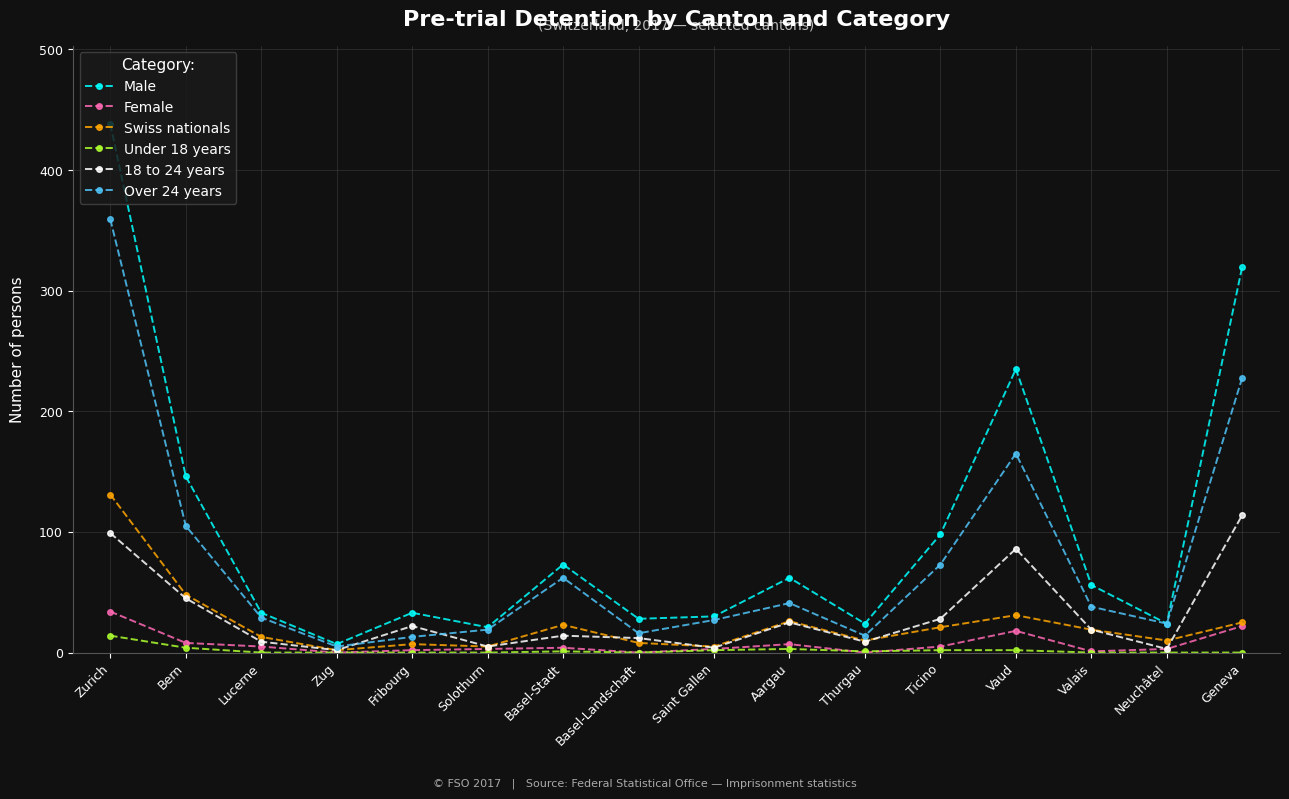

What is the difference between the highest and lowest values at Basel-Stadt?

72